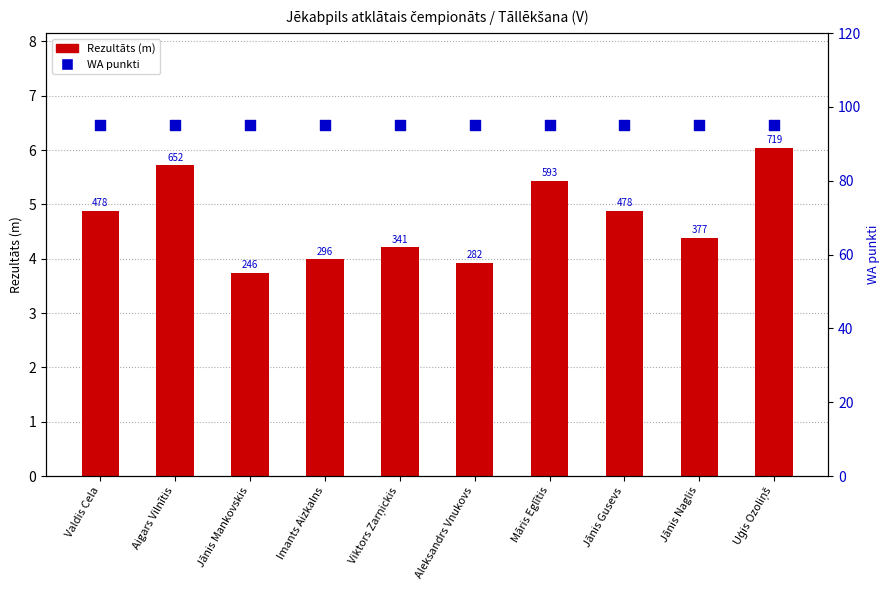

What are all the series names shown in the legend?

Rezultāts (m), WA punkti